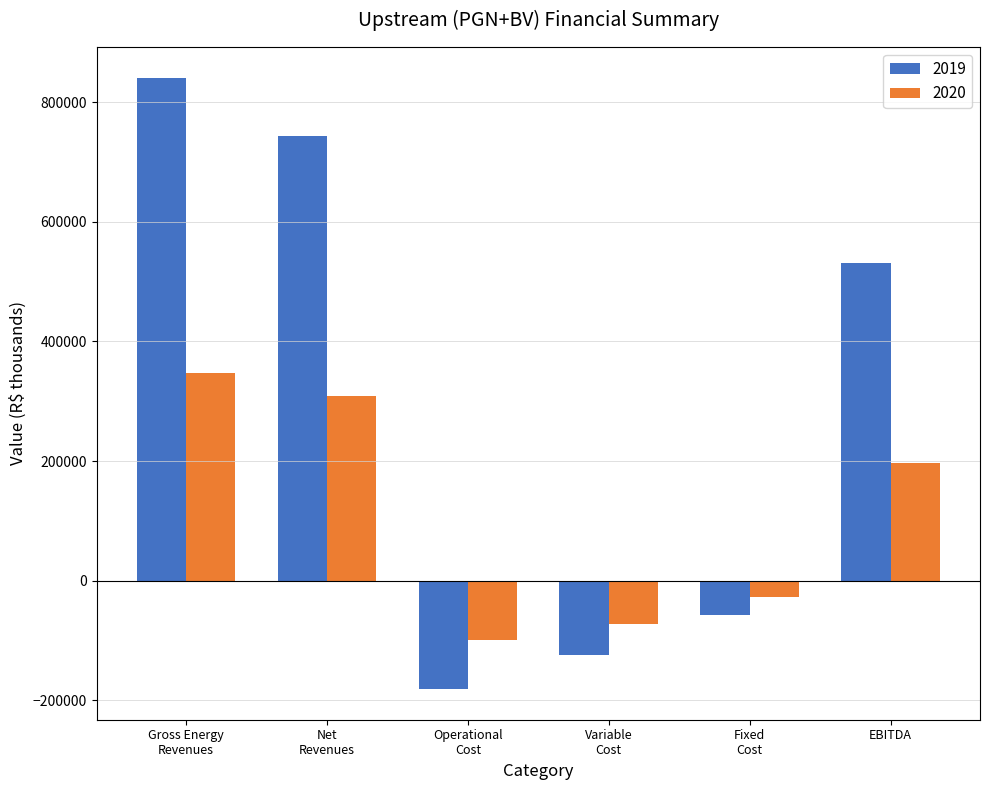

At which category is the sum across all series the highest?

Gross Energy
Revenues